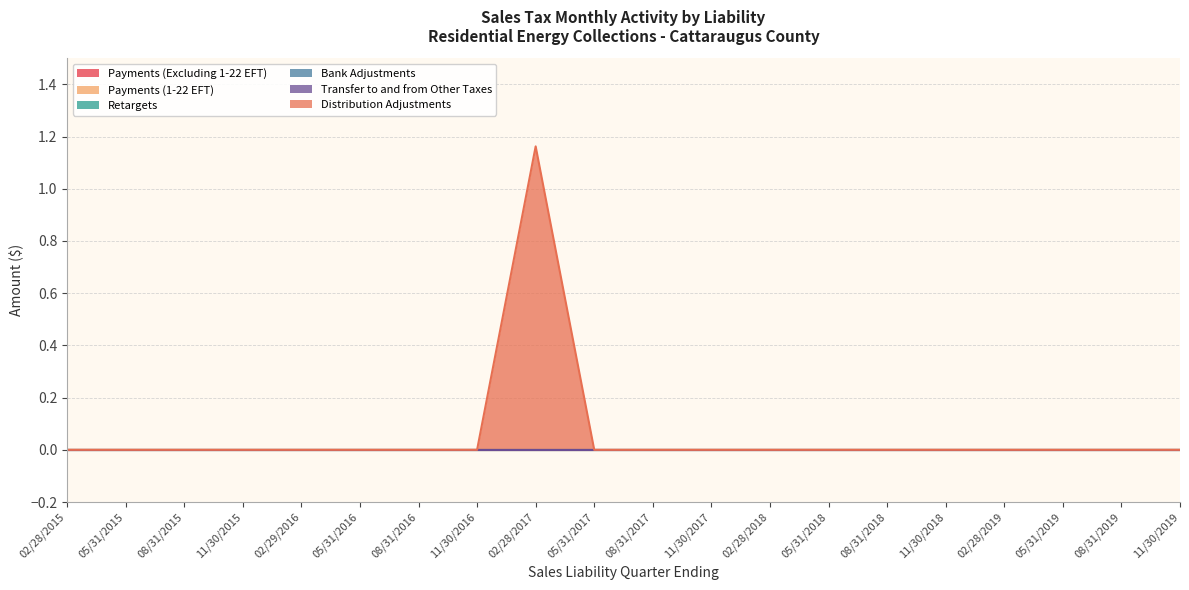

Between 08/31/2017 and 08/31/2015, which is larger?

08/31/2017